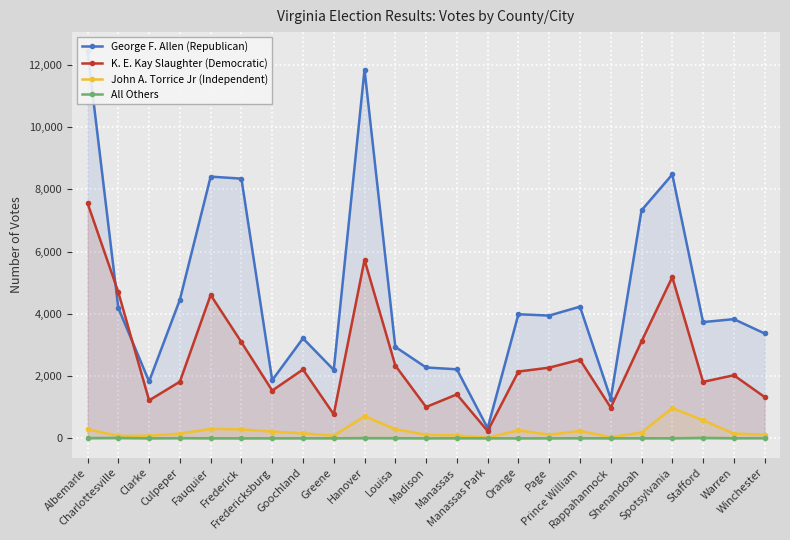

At which label does All Others first exceed 2?

Albemarle